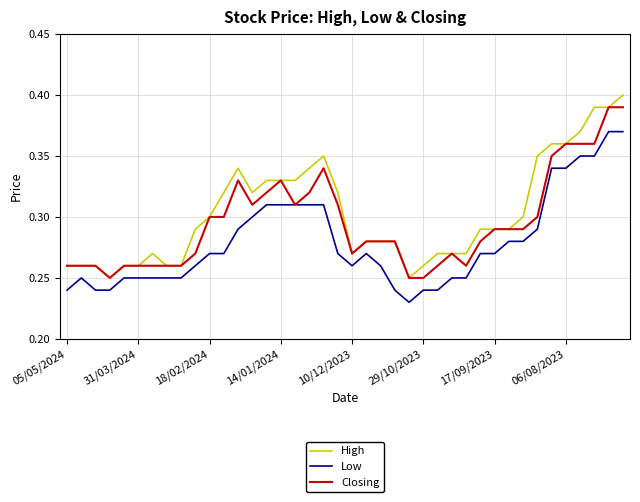

Which series has the largest range (max minus min)?

High